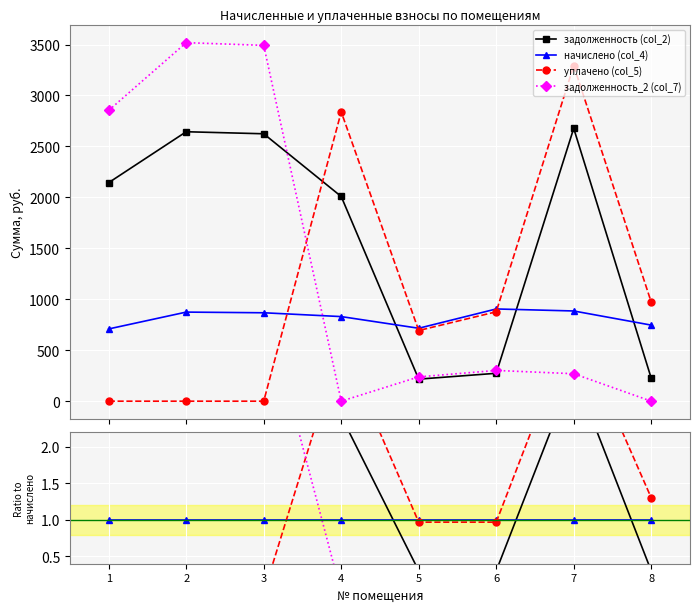

Which series has the largest range (max minus min)?

задолженность_2 (col_7)